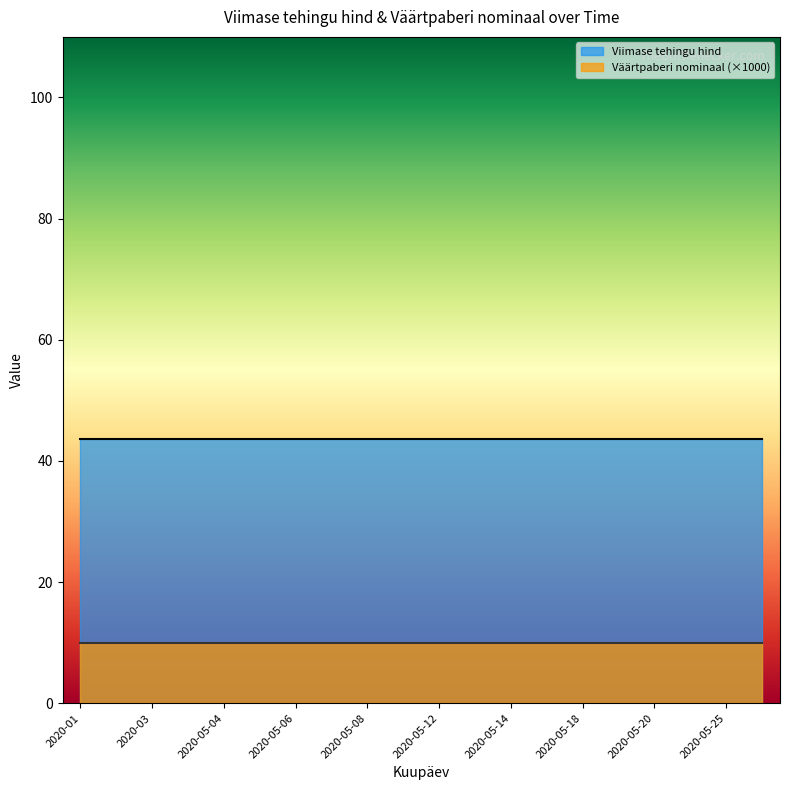

Which series changed the most between 2020-01 and 2020-05-04?

Viimase tehingu hind